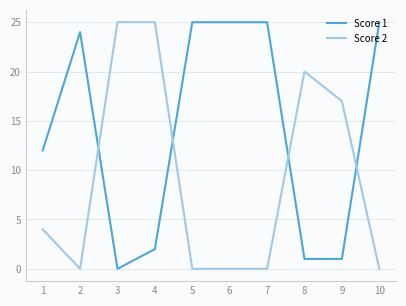

What is the spread (max minus min) of values at 8?

19